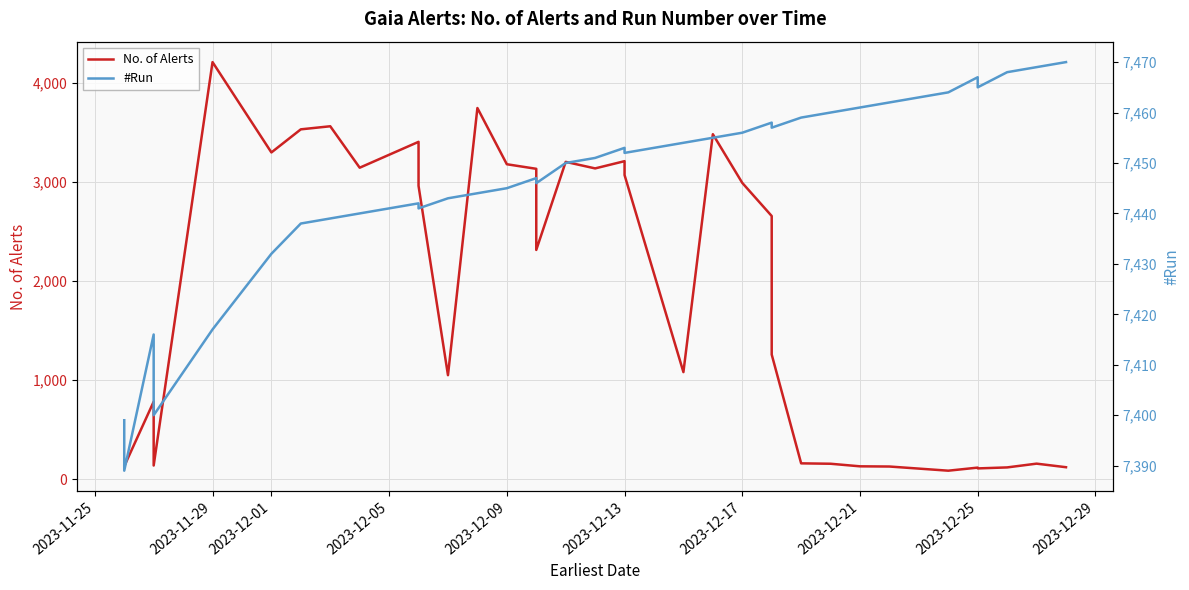

How many data points does each series have?

36